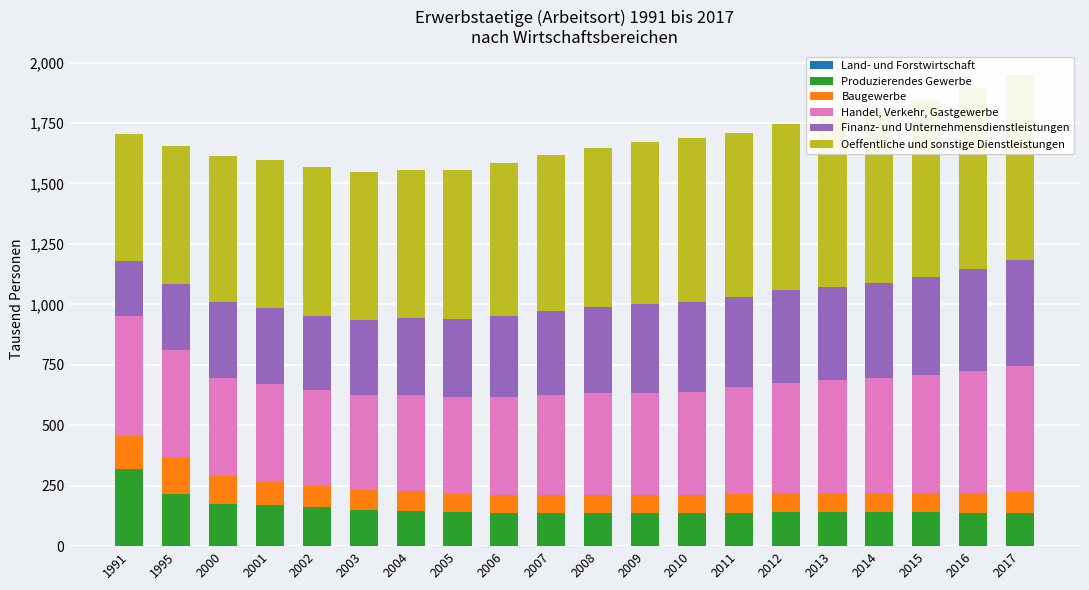

Which series has the largest range (max minus min)?

Oeffentliche und sonstige Dienstleistungen